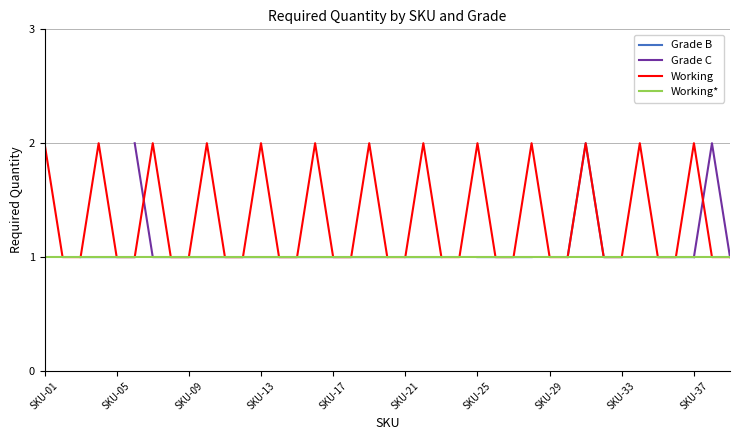

Rank the series by their maximum value, from lowest to highest.

Working*, Grade B, Grade C, Working